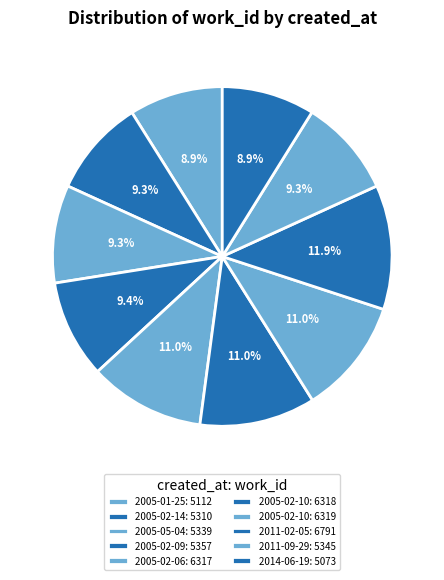

Count the number of slices in the pie.

10